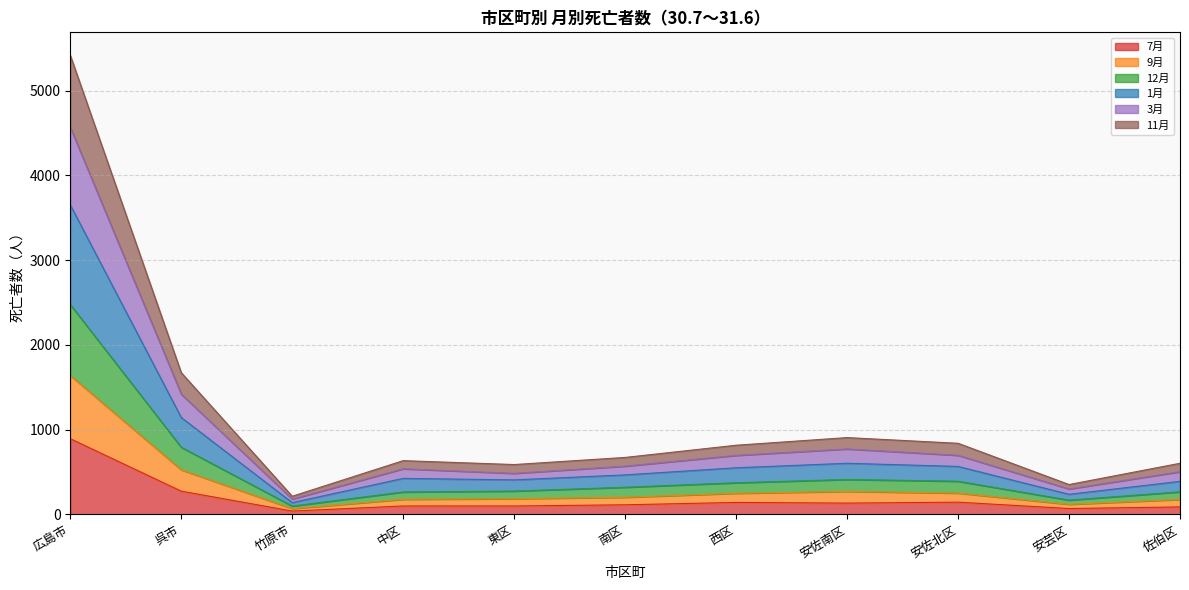

The 7月 series shows 145 at 安佐北区. True or false?

True